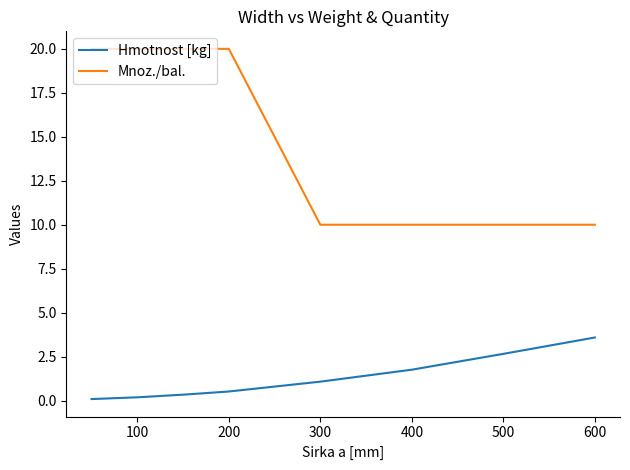

Reading right to left, transcribe all the data shown in this chart.

Hmotnost [kg]: 3.6	2.7	1.8	1.1	0.5	0.3	0.2	0.1
Mnoz./bal.: 10.0	10.0	10.0	10.0	20.0	20.0	20.0	20.0